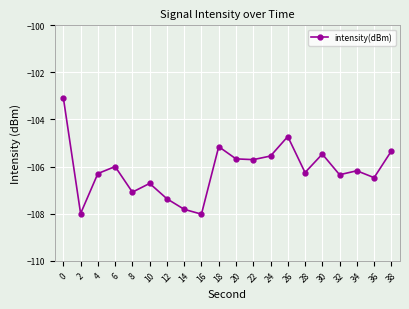

Is it true that the value at 12 is -107.4?

True